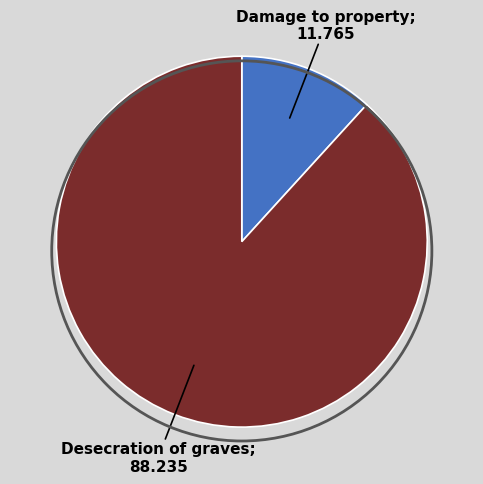

Is there a majority slice in this chart?

Yes